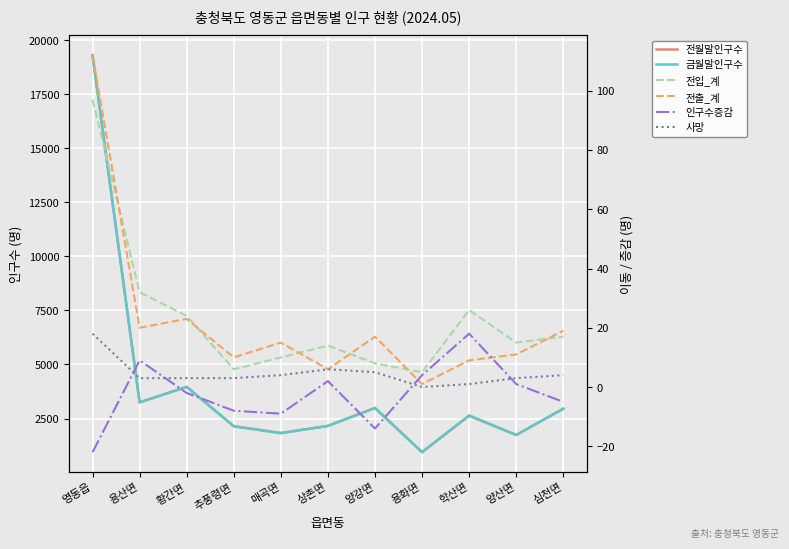

Where does the 금월말인구수 series first go above 2645?

영동읍